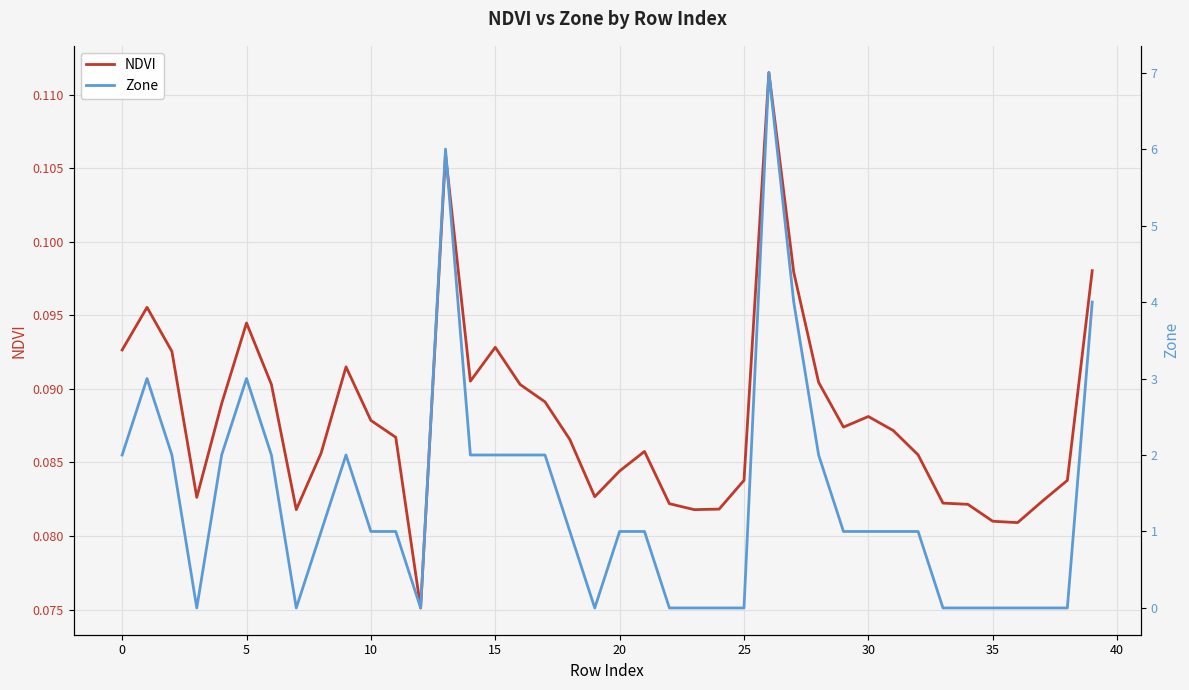

Which label corresponds to the largest value in the chart?

26